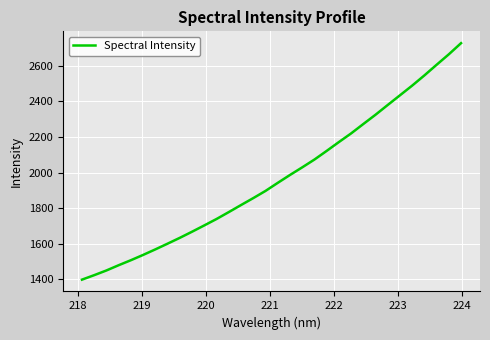

What is the difference between the maximum and minimum values?

1329.1